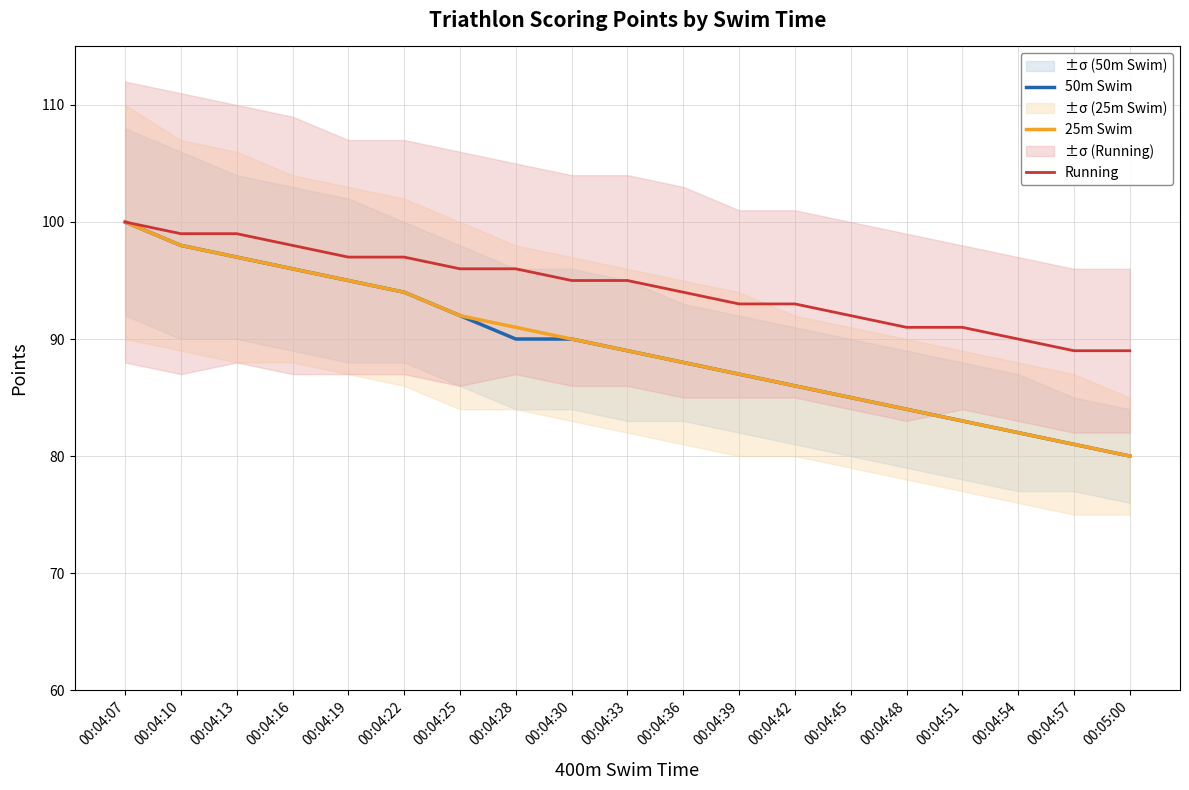

What is the sum of all 50m Swim values?

1697